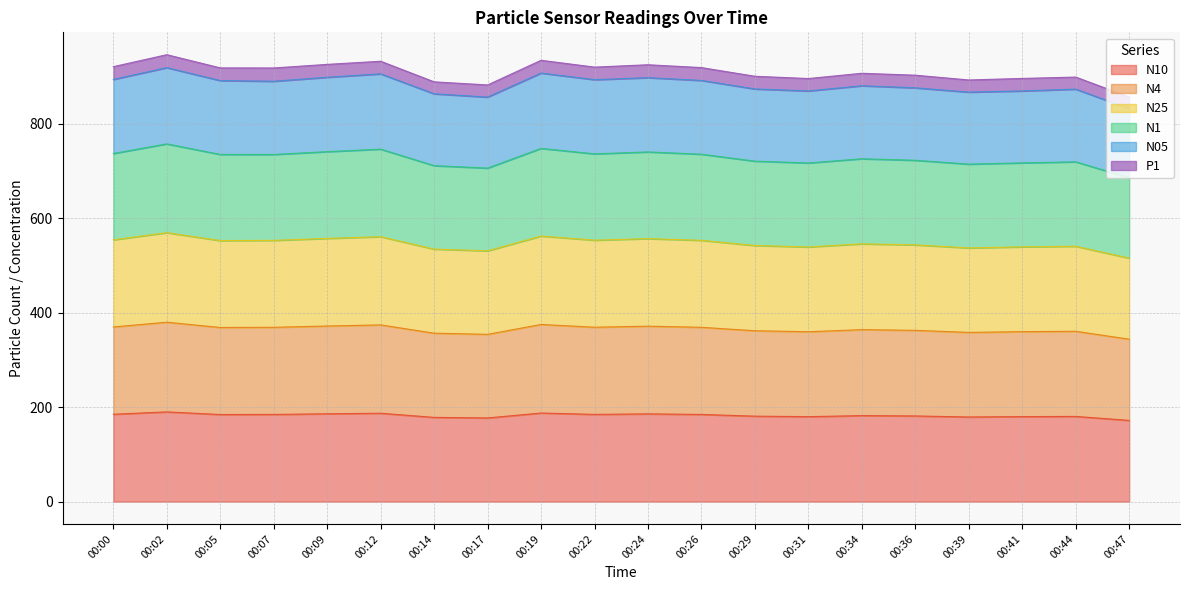

At which category does N4 reach its first local peak?

00:02